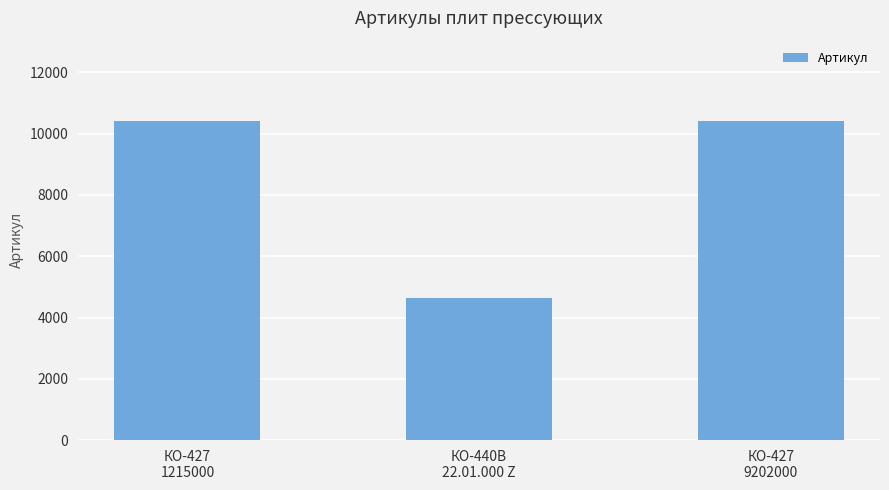

What is the label of the 1st bar from the right?

КО-427
9202000